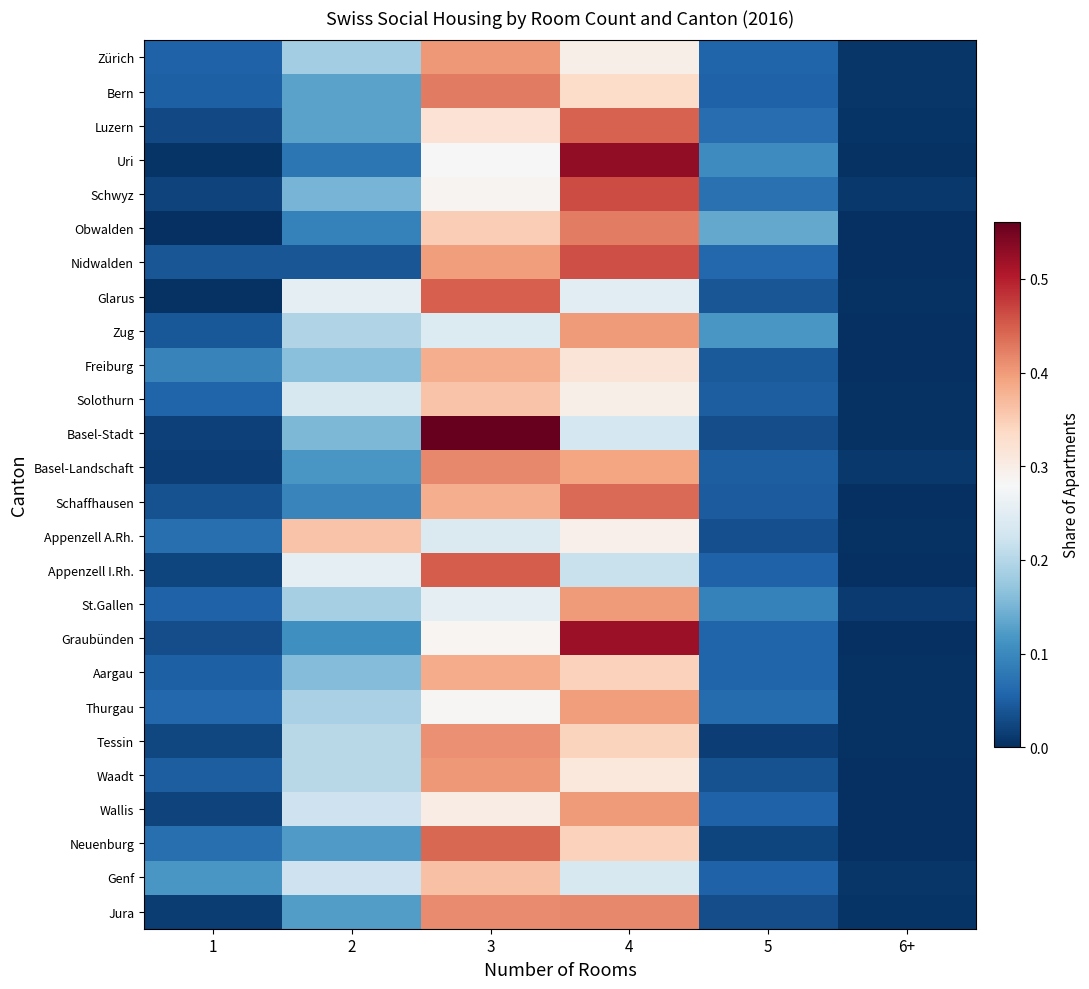

At which category is the sum across all series the highest?

4